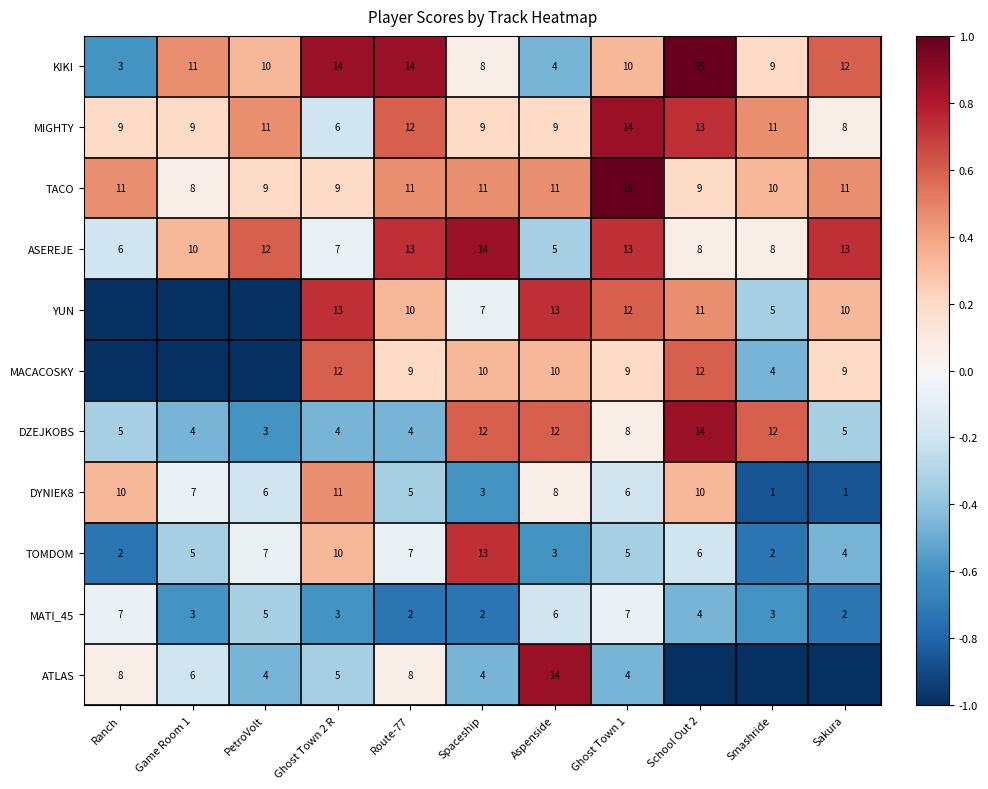

At which category does the chart reach its peak across all series?

School Out 2